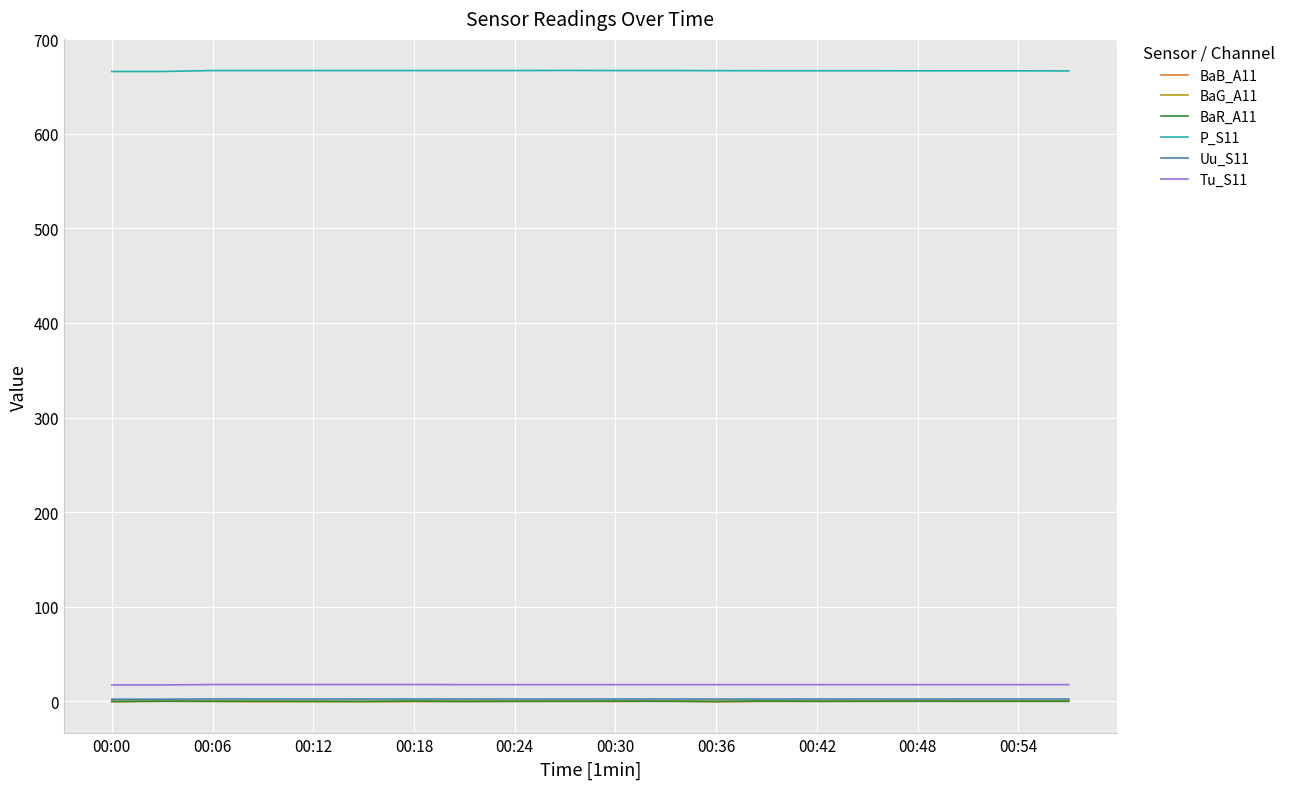

Is this an area chart (filled region under the line)?

No